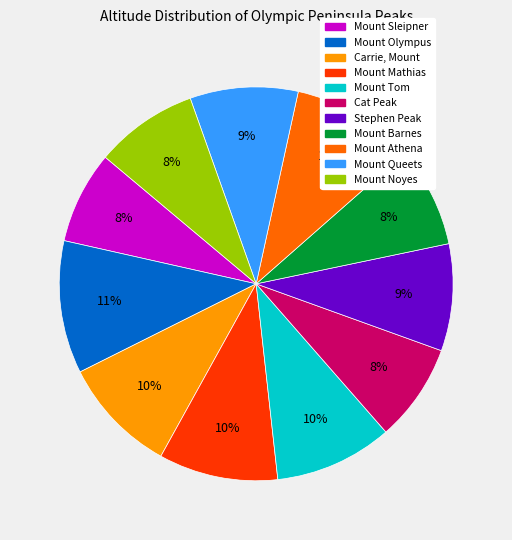

How many segments does this pie chart have?

11